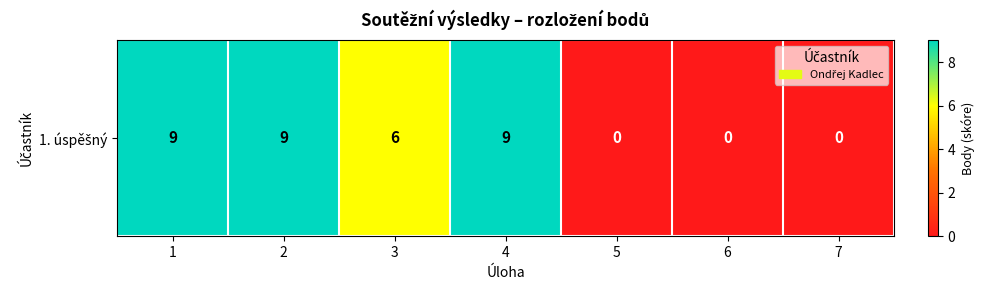

How many values are between 0 and 9?

7